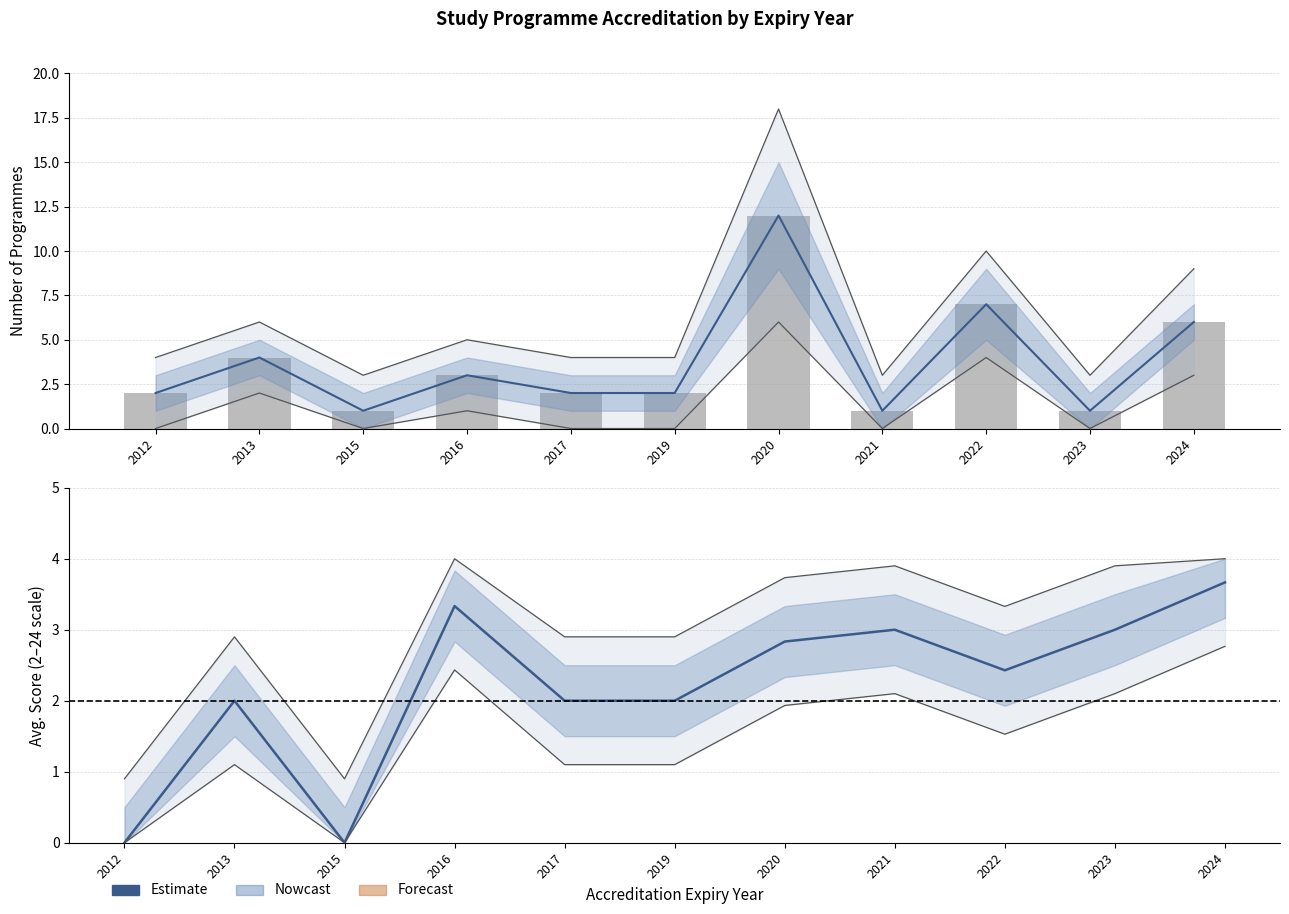

Rank the series by their maximum value, from highest to lowest.

Observed count, Estimate